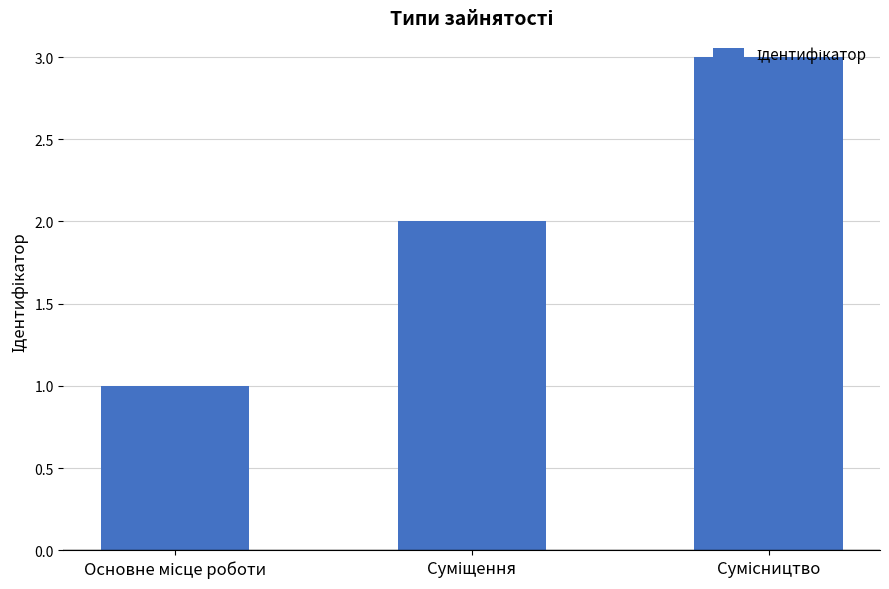

What is the sum of all values?

6